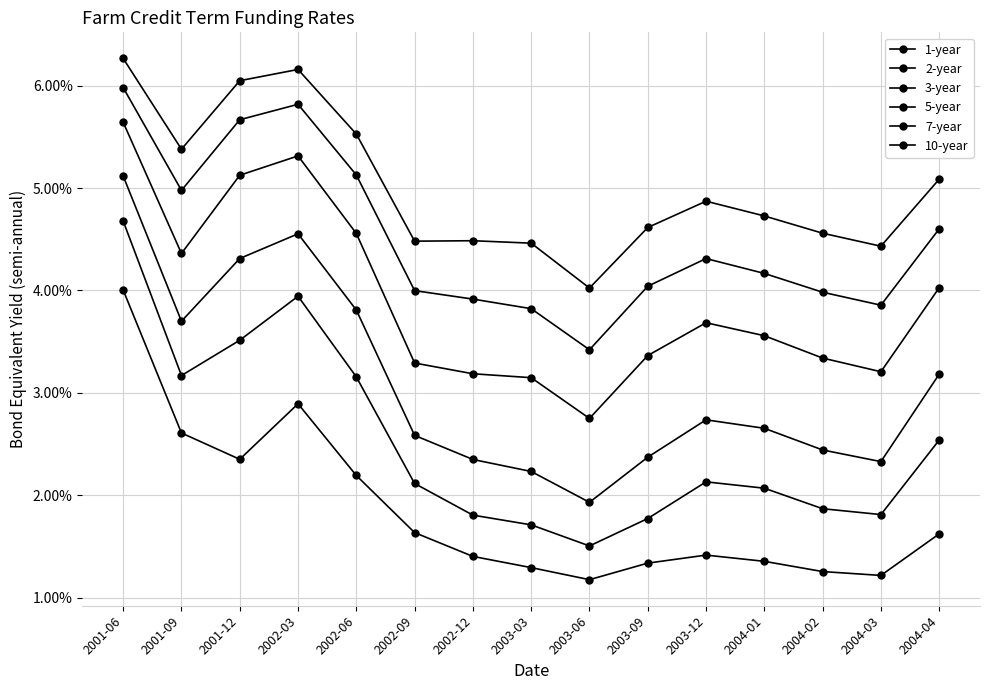

Which category has the lowest value across all series?

2003-06